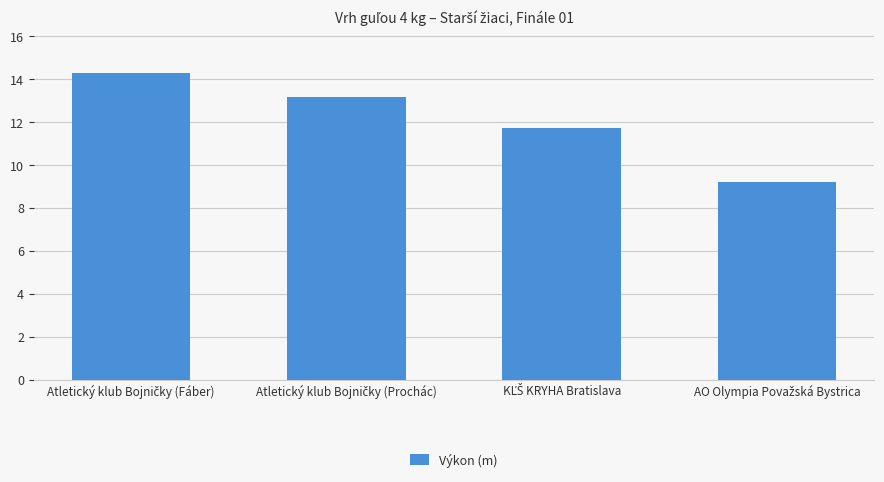

How many bars are there in total?

4